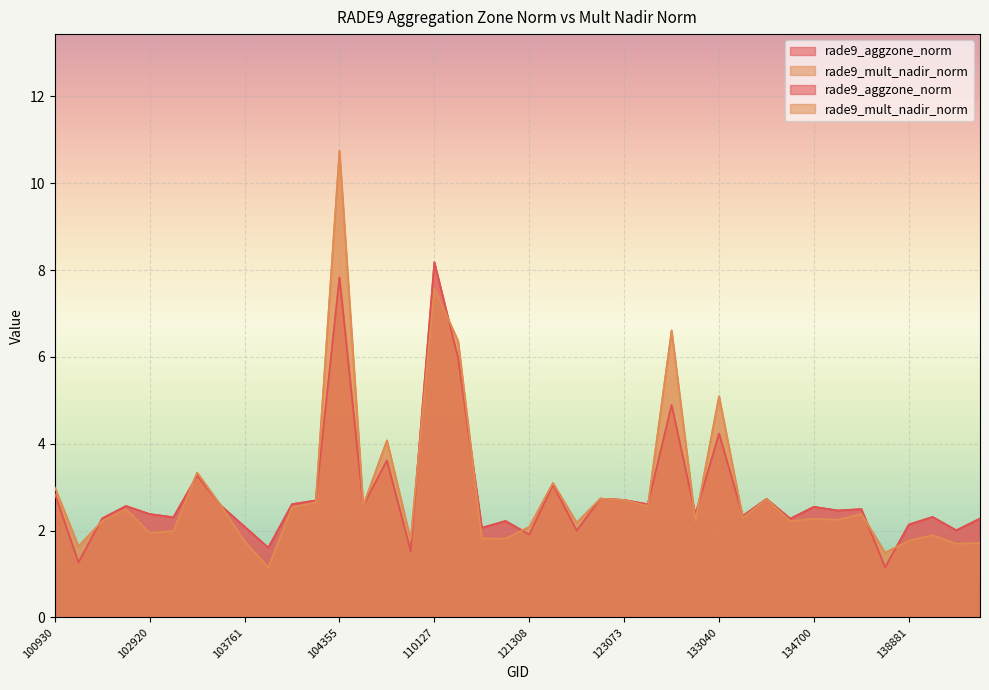

What are all the series names shown in the legend?

rade9_aggzone_norm, rade9_mult_nadir_norm